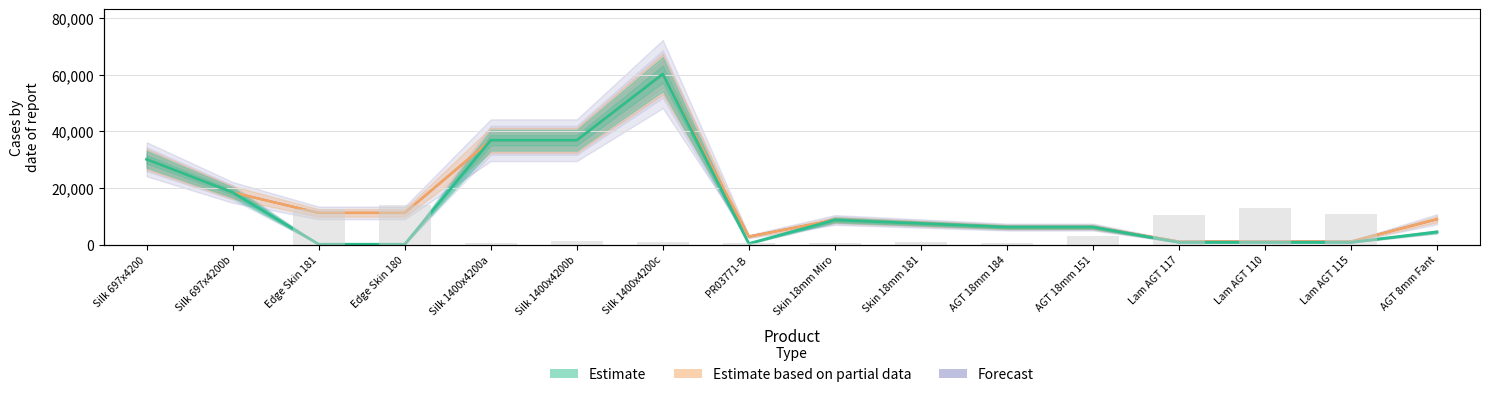

Between AGT 18mm 184 and Silk 1400x4200b, which is larger?

Silk 1400x4200b